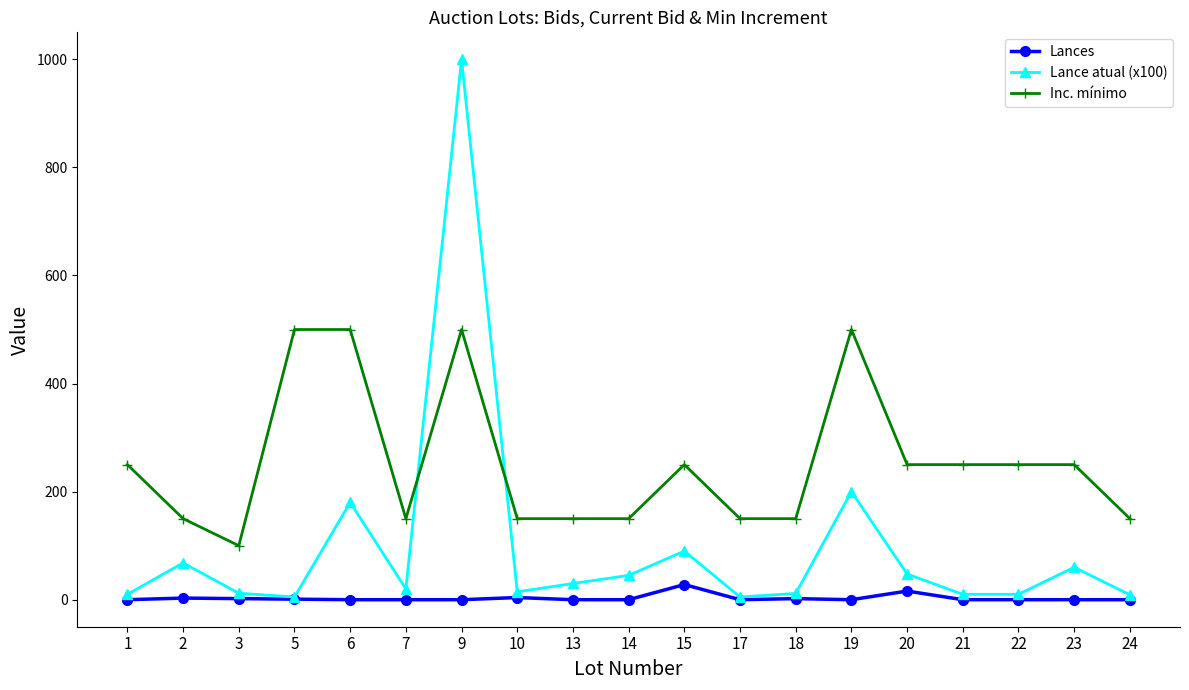

What is the greatest value displayed?

1000.0